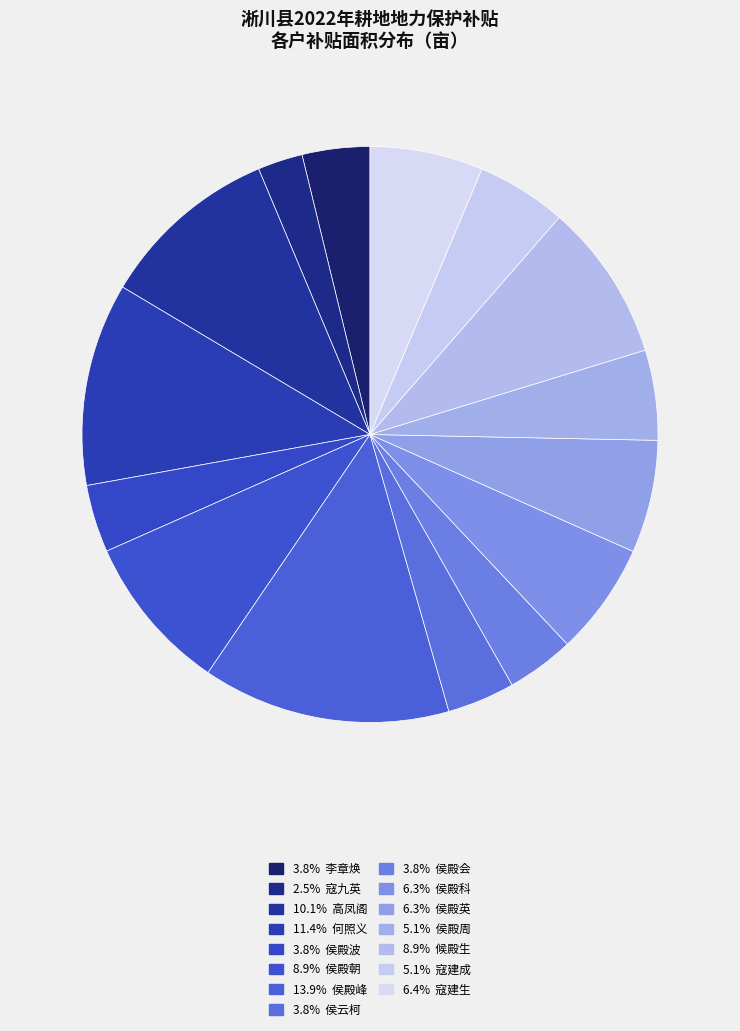

How many segments does this pie chart have?

15